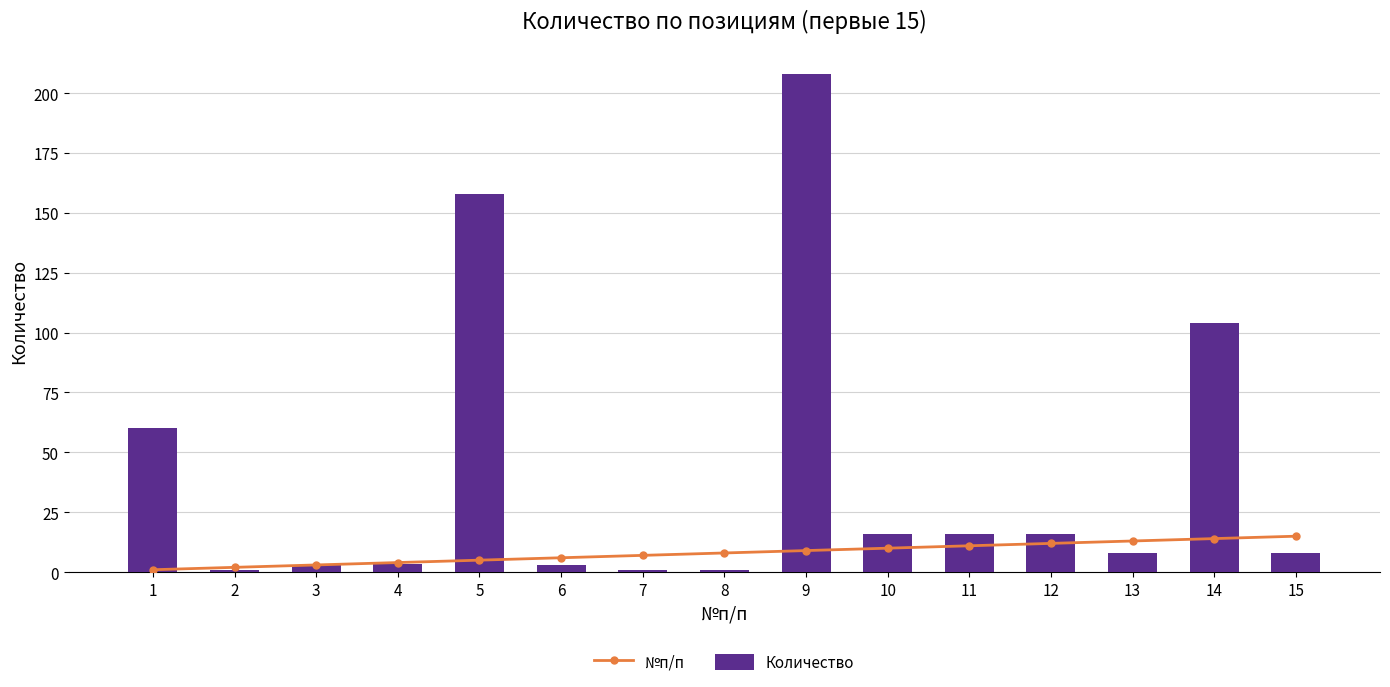

Reading left to right, list all the values displayed in this chart.

№п/п: 1=1.0	2=2.0	3=3.0	4=4.0	5=5.0	6=6.0	7=7.0	8=8.0	9=9.0	10=10.0	11=11.0	12=12.0	13=13.0	14=14.0	15=15.0
Количество: 1=60.0	2=1.0	3=3.0	4=3.2	5=158.0	6=3.0	7=1.0	8=1.0	9=208.0	10=16.0	11=16.0	12=16.0	13=8.0	14=104.0	15=8.0